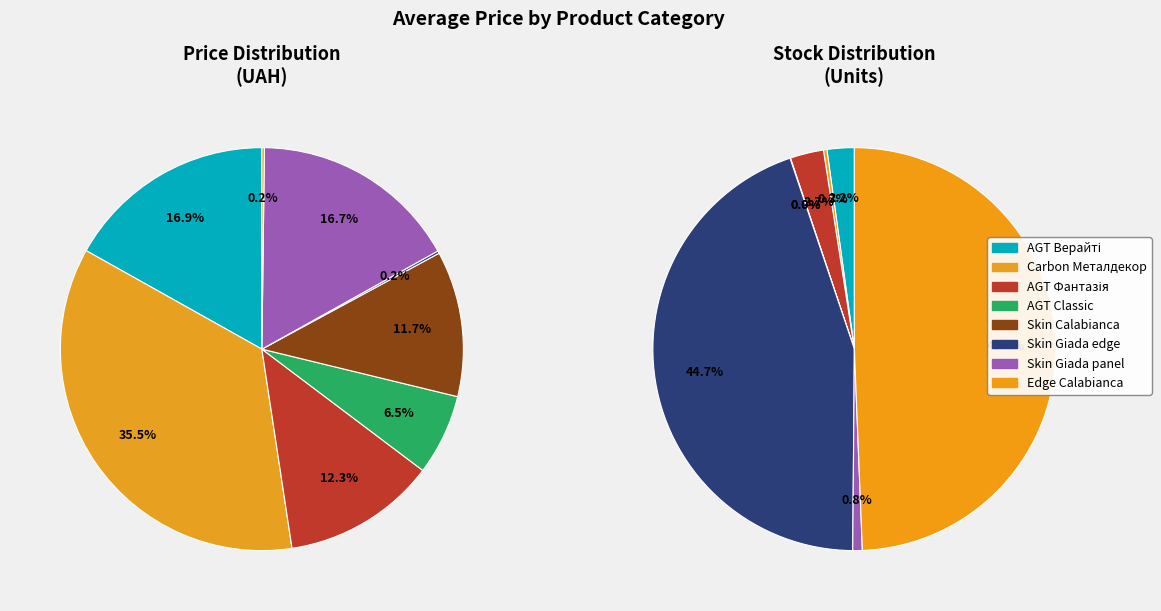

Is the sum of Skin panel 10 mm. Calabianca and Skin panel 18 mm. Giada greater than half?

No